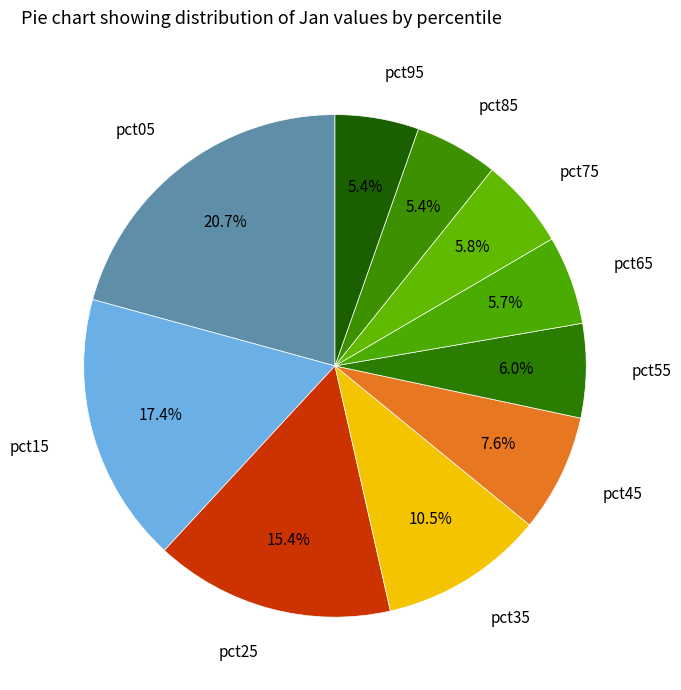

Does any single category account for the majority?

No